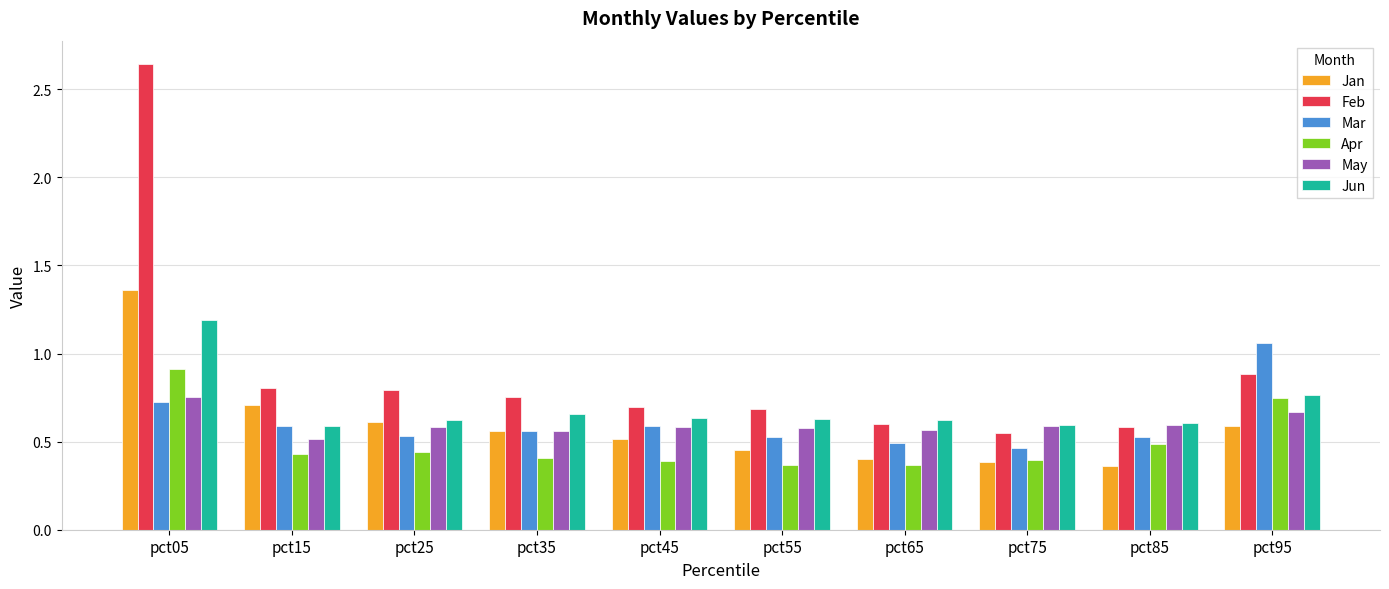

The Apr series shows 0.7 at pct75. True or false?

False